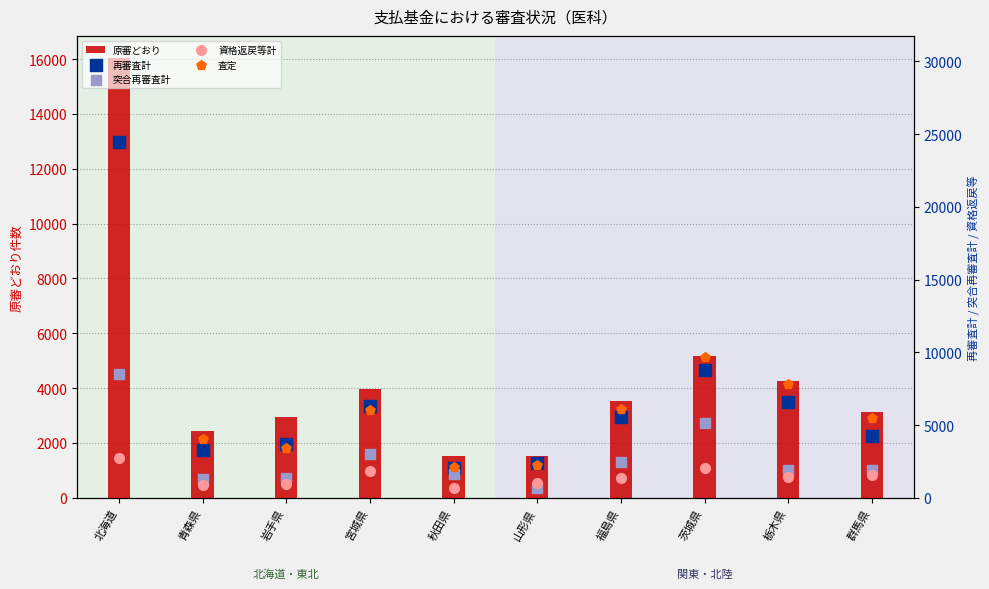

Is the value of 再審査計 at 岩手県 greater than the value of 原審どおり at 岩手県?

Yes